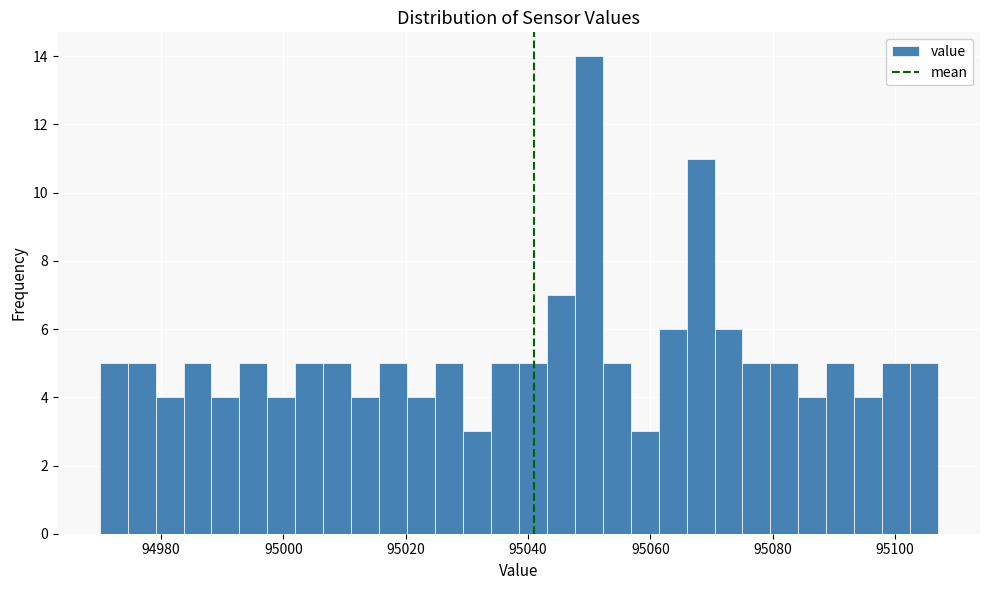

Read against the x-axis, roughly where is the centre of the tallest bar?

95050